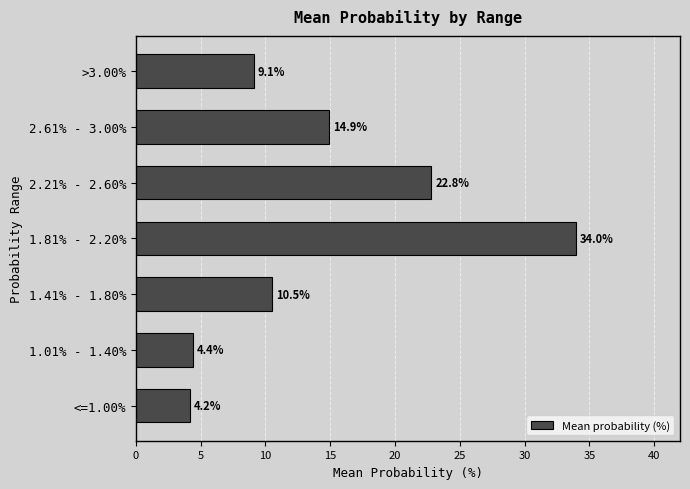

Reading bottom to top, extract all data points from this chart.

4.2	4.4	10.5	34.0	22.8	14.9	9.1